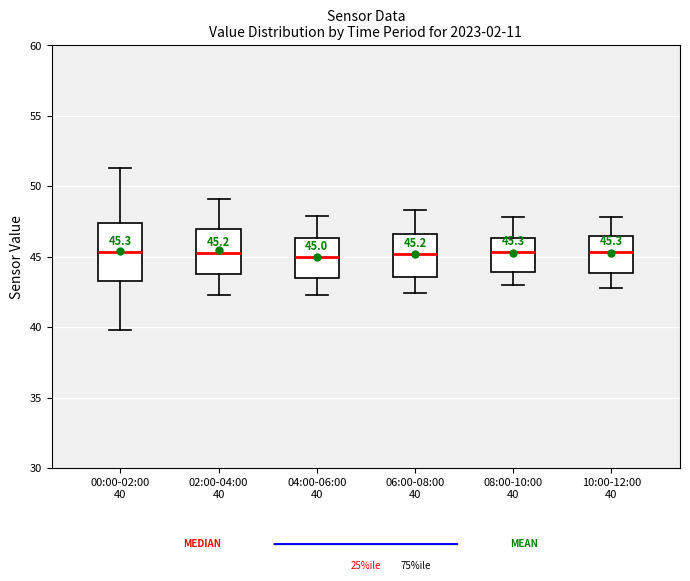

Comparing the boxes themselves (not the whiskers), which one is the tallest?

00:00-02:00 40